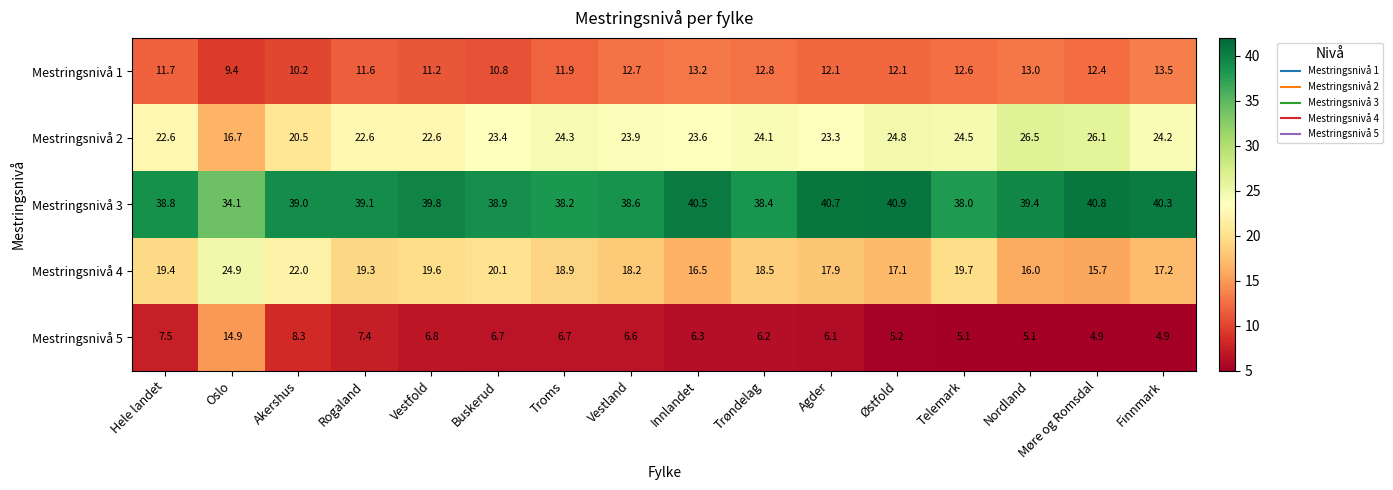

What is the sum of the Mestringsnivå 3 values at Vestland and Buskerud?

77.5